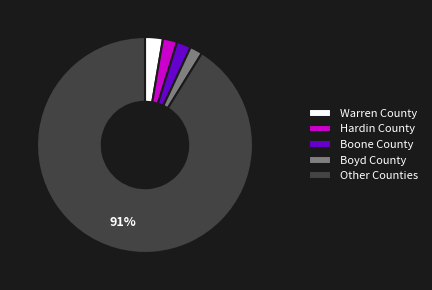

What is the majority slice?

Other Counties